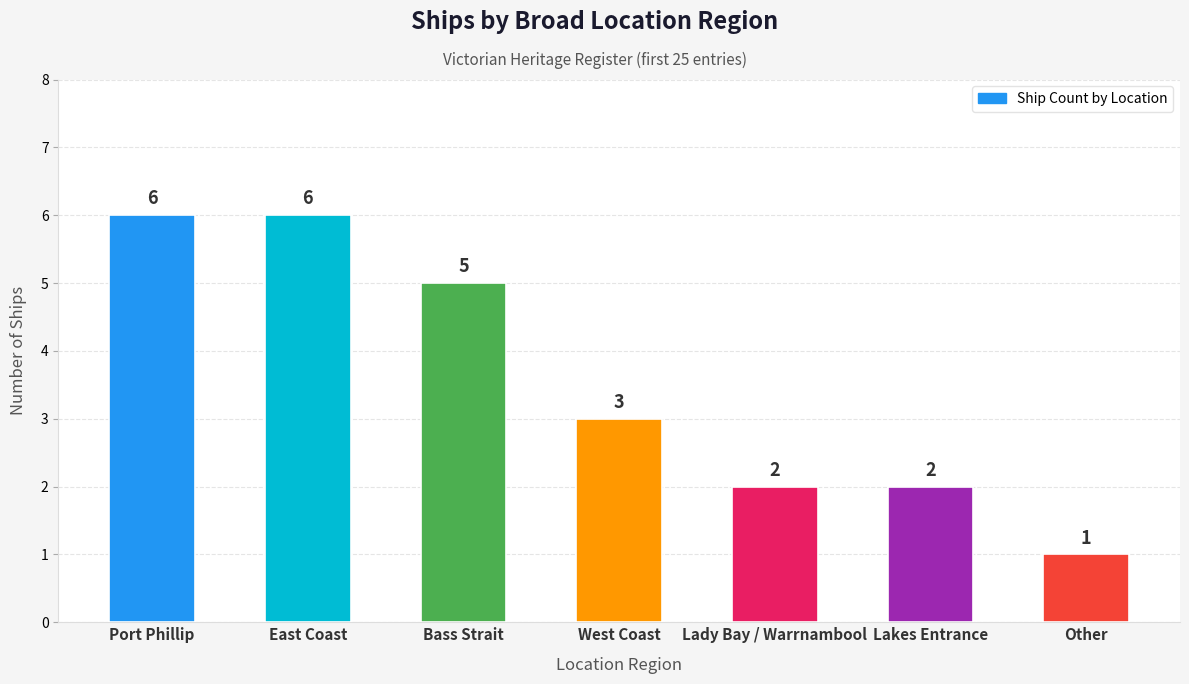

Where does the data first go above 3?

Port Phillip